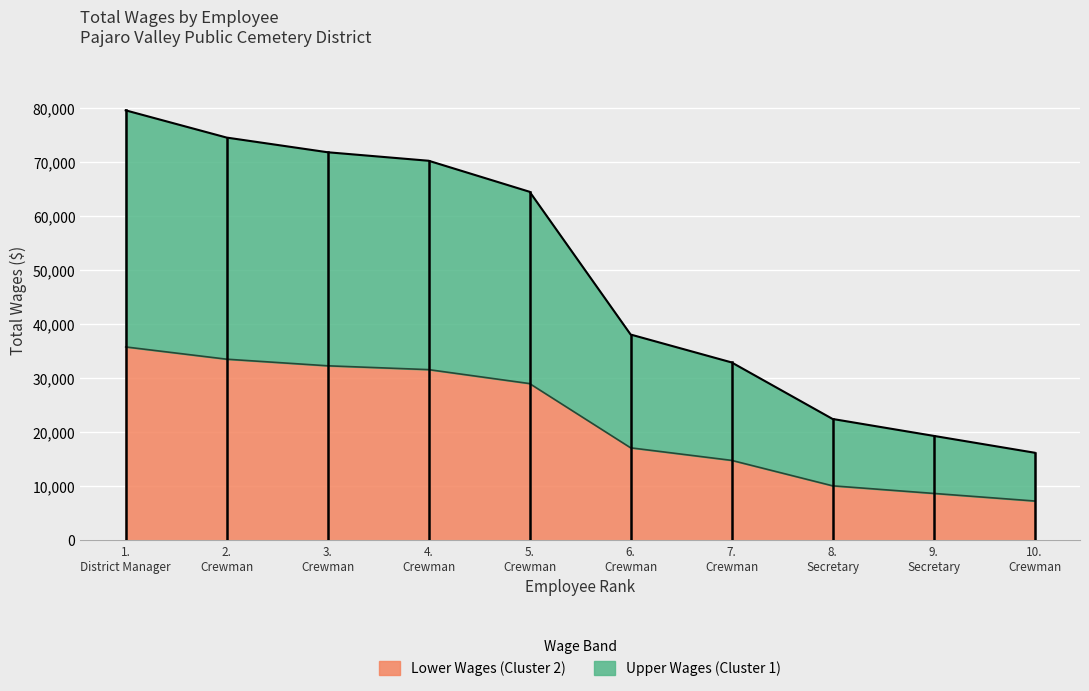

What is the minimum value for Lower Wages (Cluster 2)?

7313.9